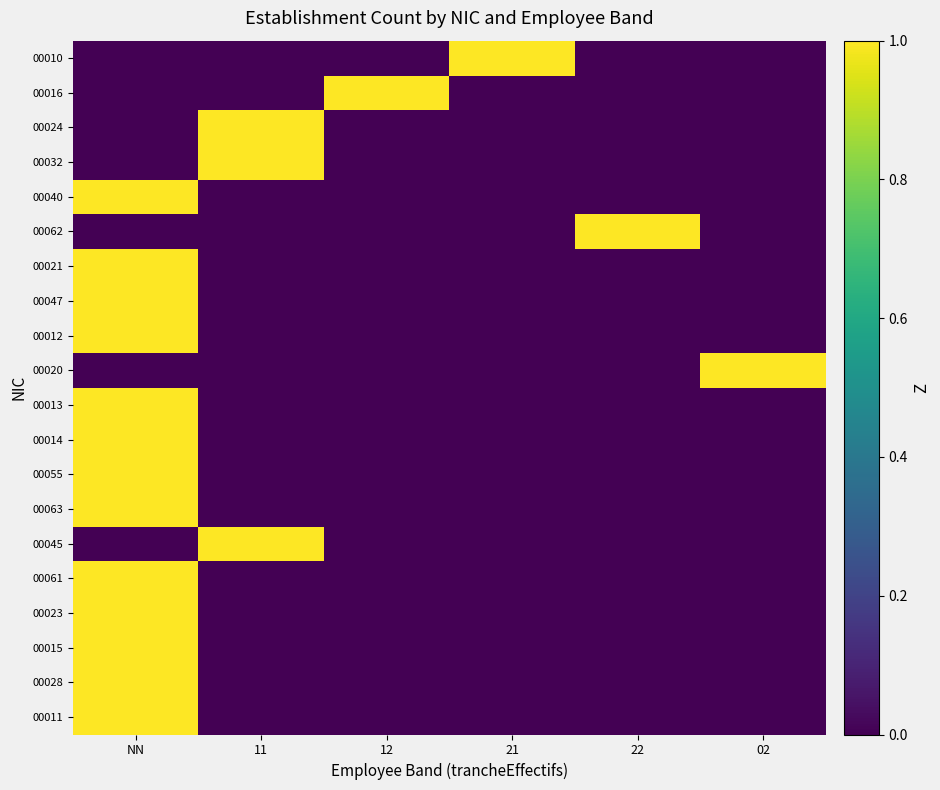

How many data points does each series have?

6